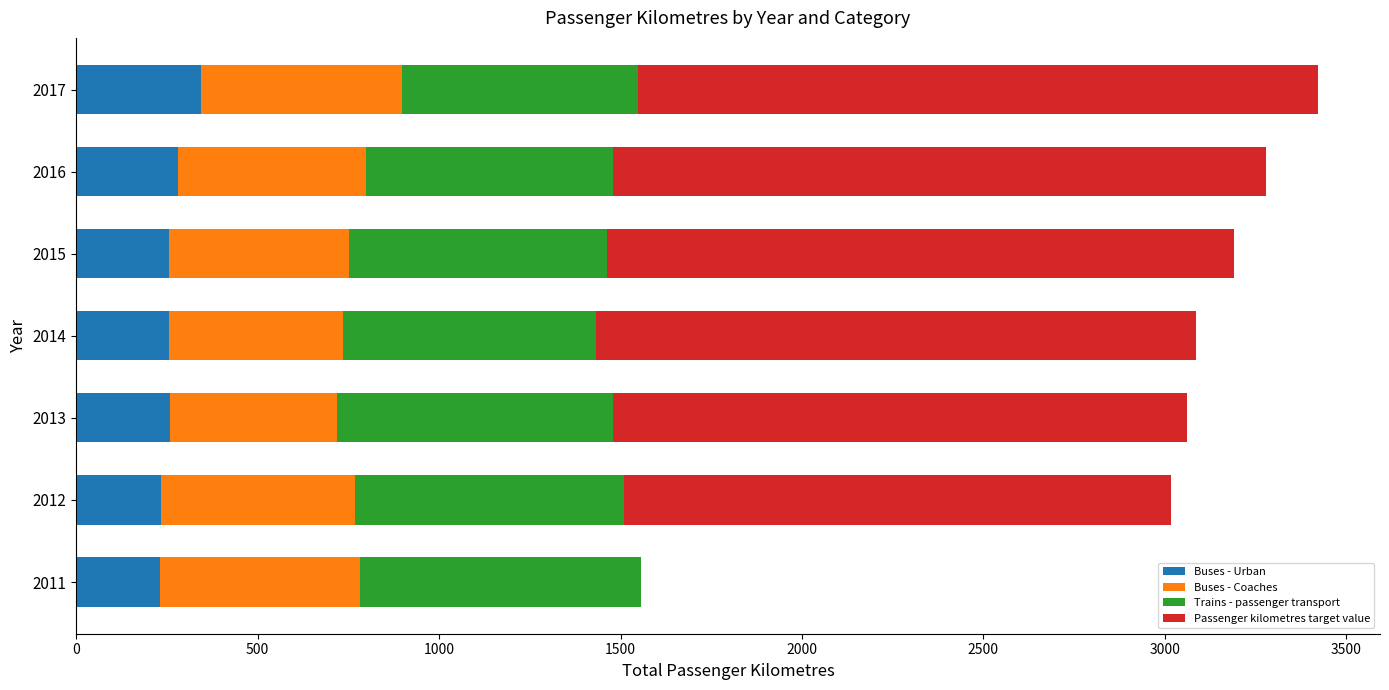

What is the total value across all series at 2012?

3018.0